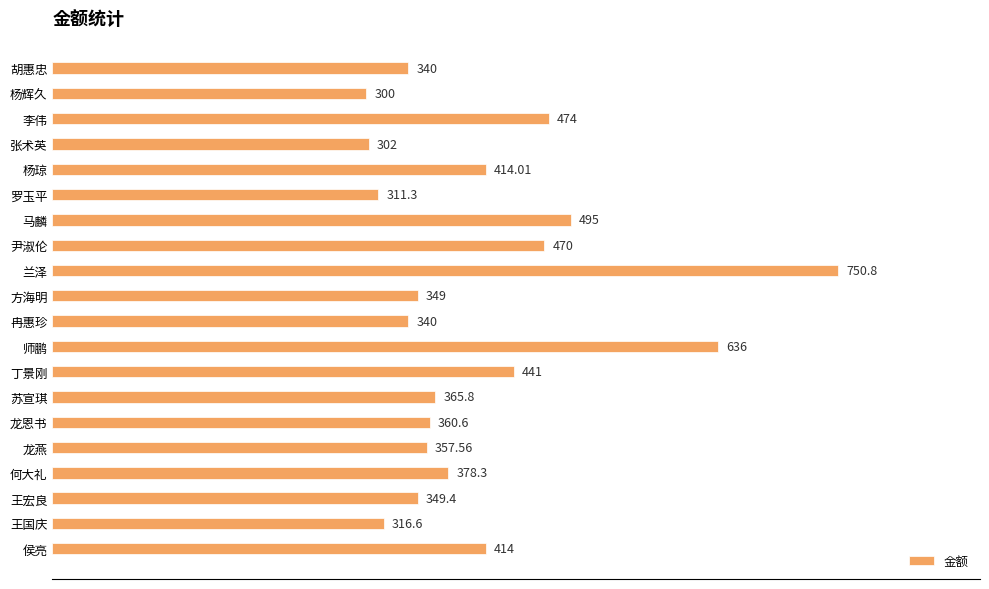

At which label is the value closest to 525?

马麟